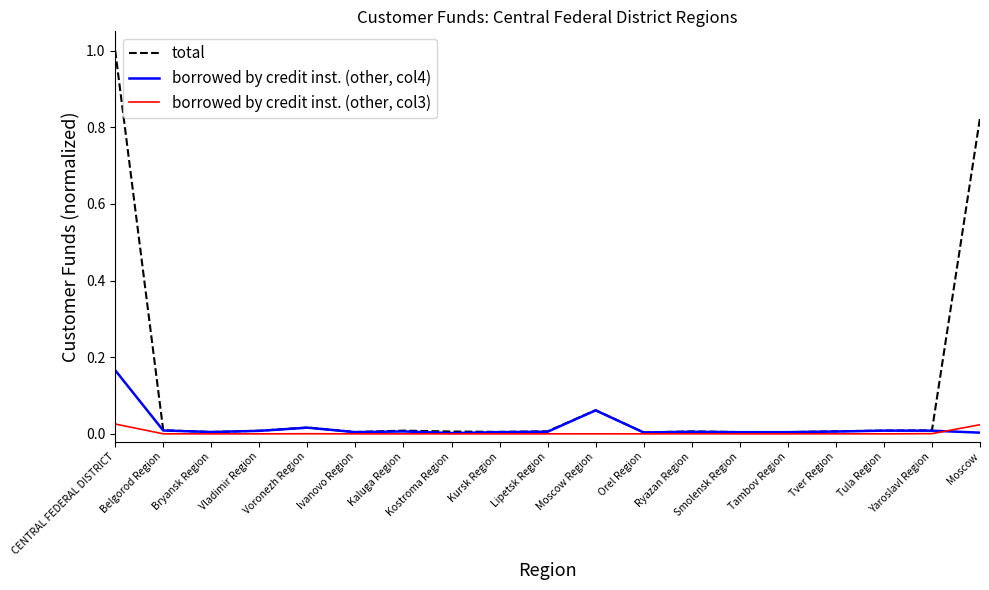

Which label corresponds to the largest value in the chart?

CENTRAL FEDERAL DISTRICT